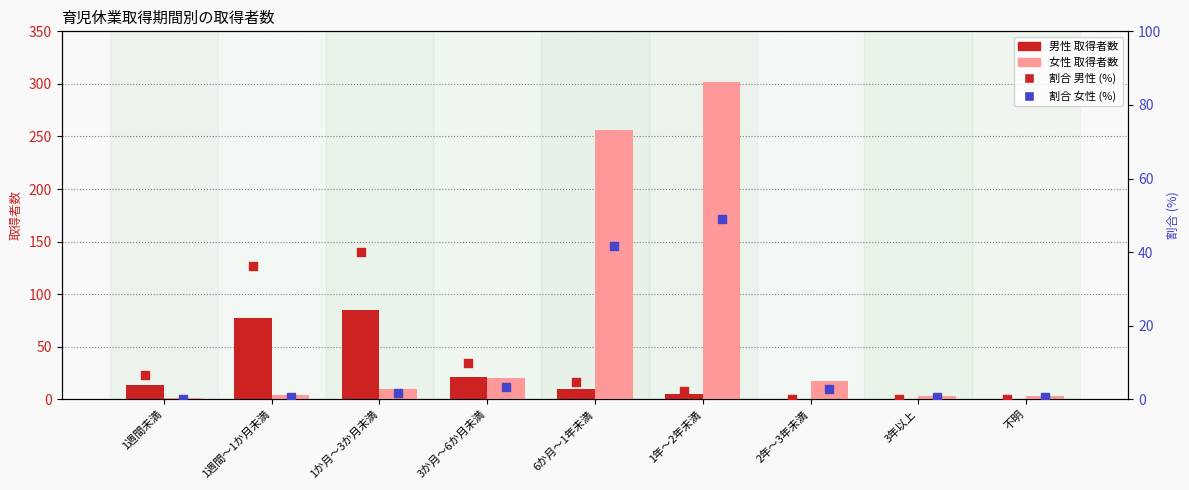

At which category is the sum across all series the highest?

1年～2年未満